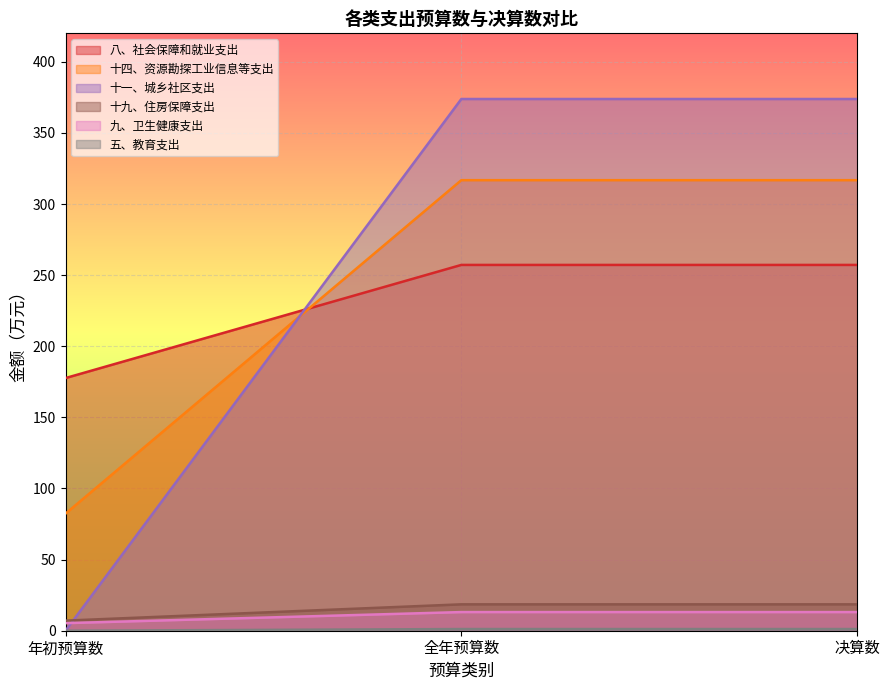

What is the minimum value for 八、社会保障和就业支出?

177.6